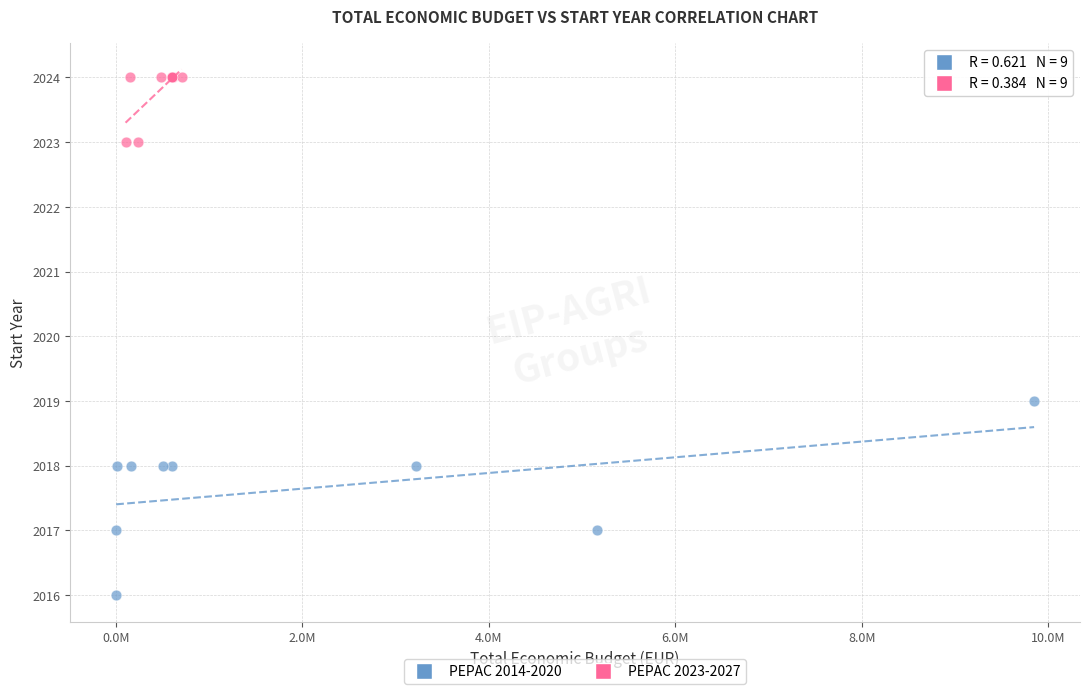

Which series has the largest Y range (max minus min)?

PEPAC 2014-2020